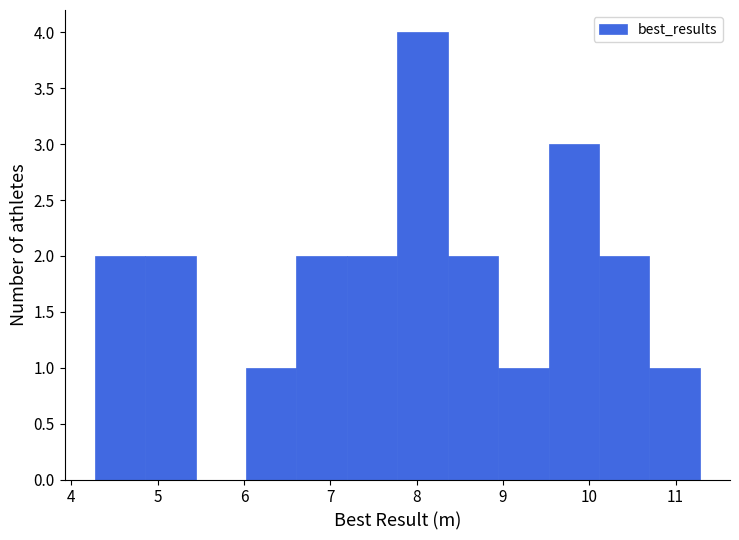

Which range on the x-axis has the tallest bar?

7.8 to 8.4